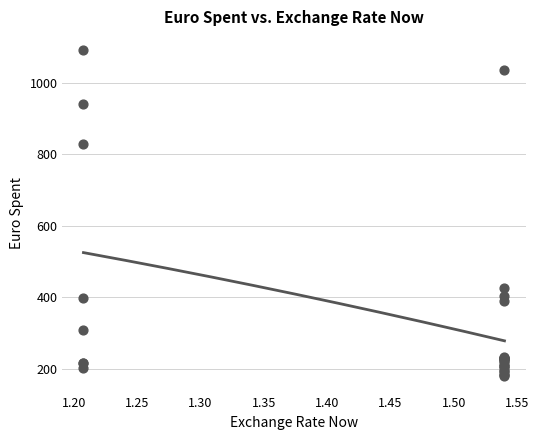

What Y value in the scatter plot is closest to 634?

828.3